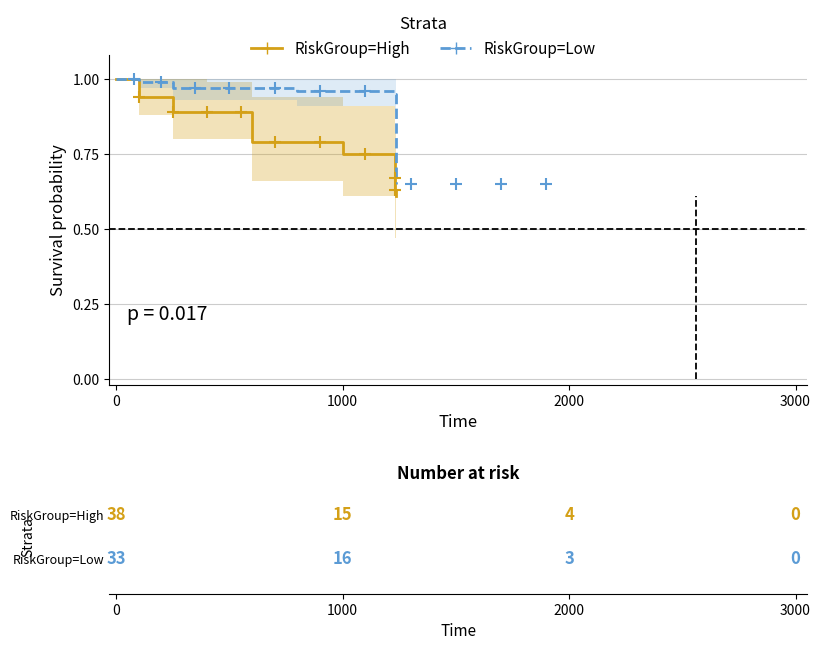

True or false: RiskGroup=High and RiskGroup=Low intersect in this chart.

False